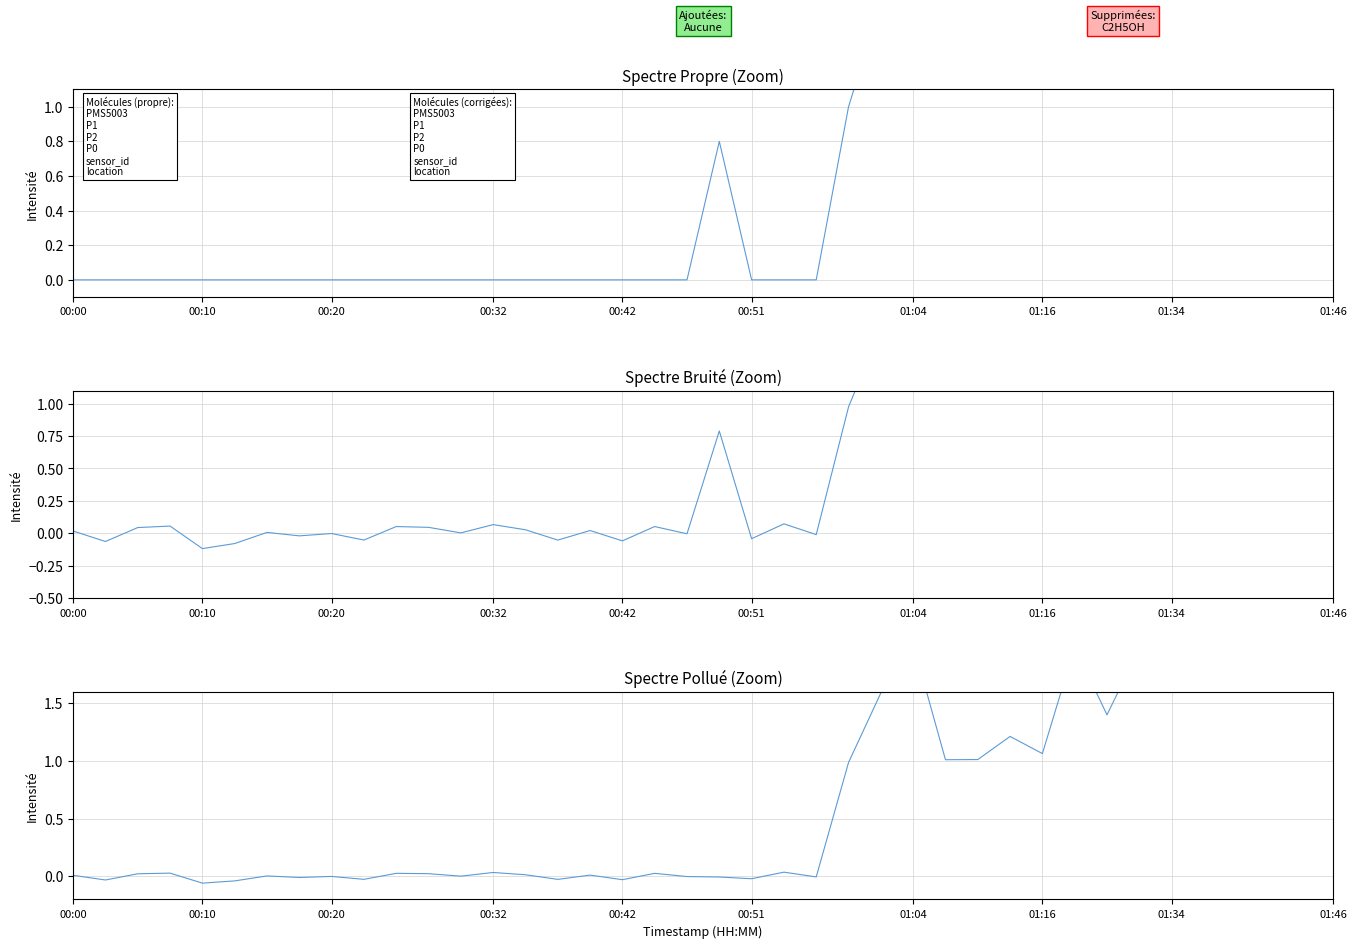

List the series in order of their peak value, highest first.

P1, P0, P2